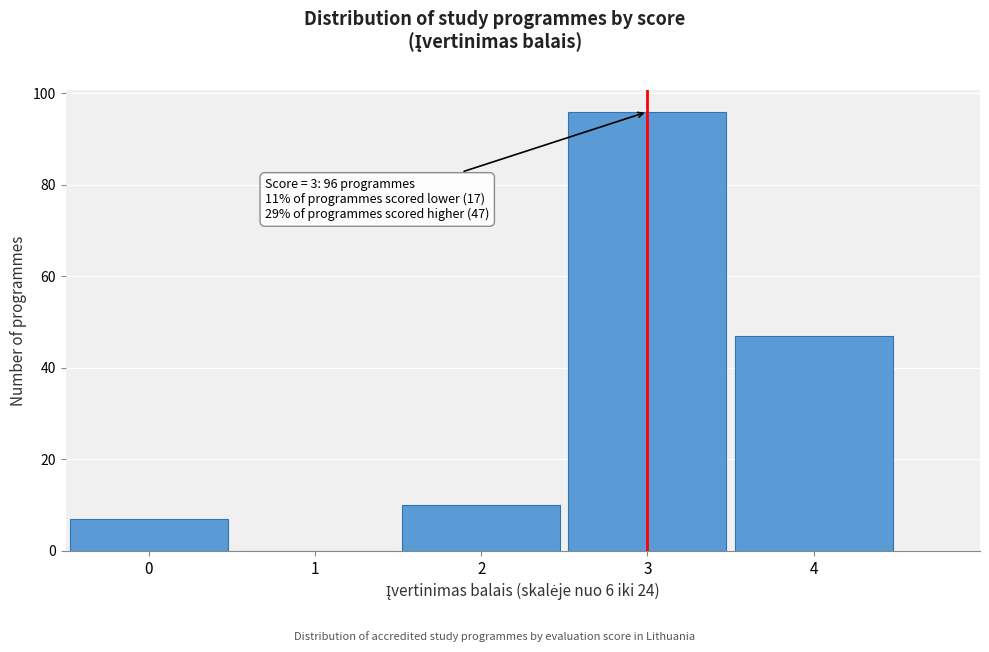

Reading right to left, list all the values displayed in this chart.

4=47	3=96	2=10	1=0	0=7